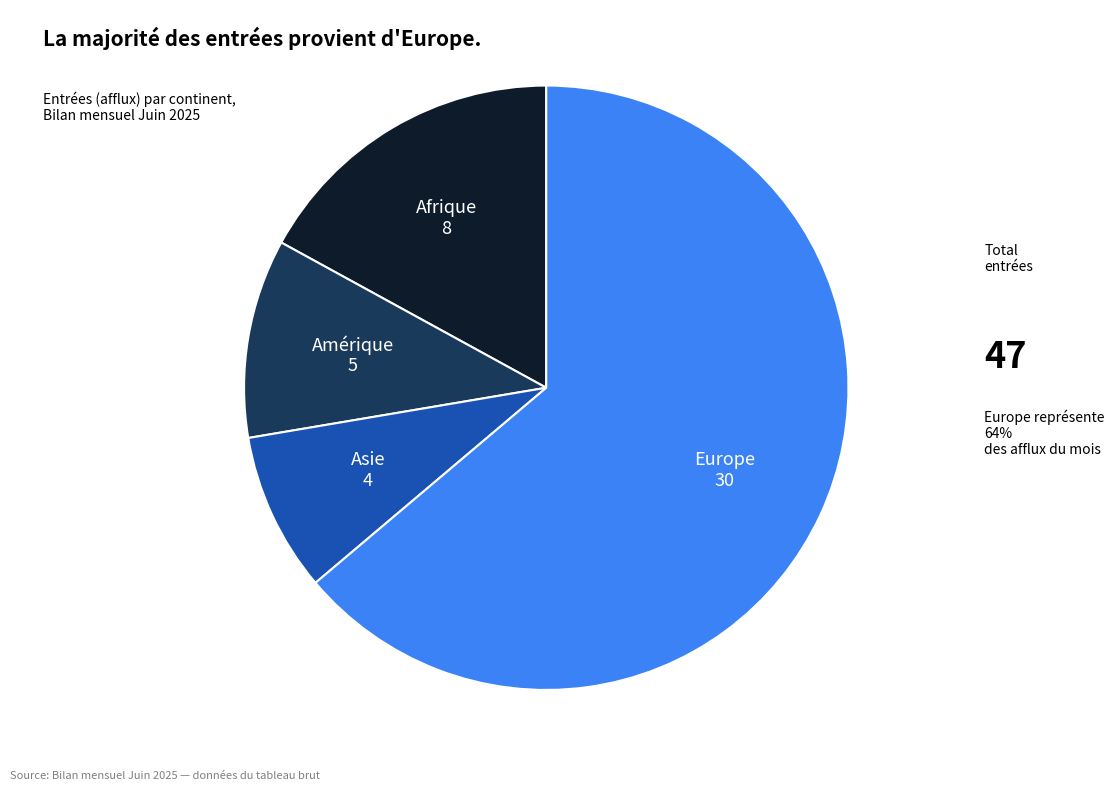

The Asie slice represents 19% of the pie. True or false?

False